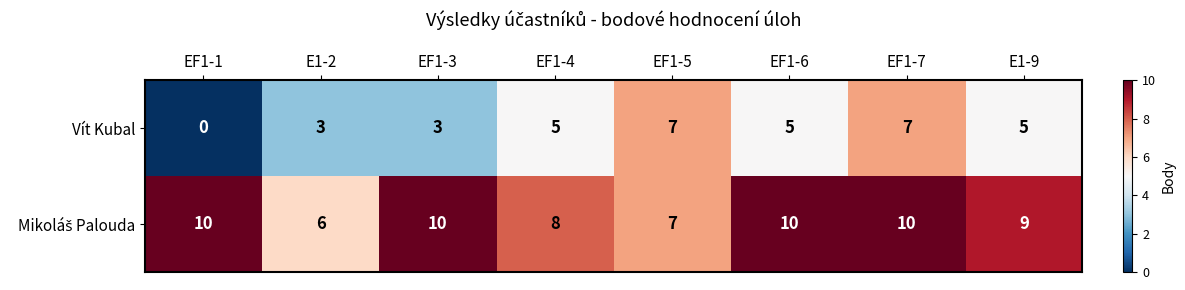

What is the maximum value shown in the chart?

10